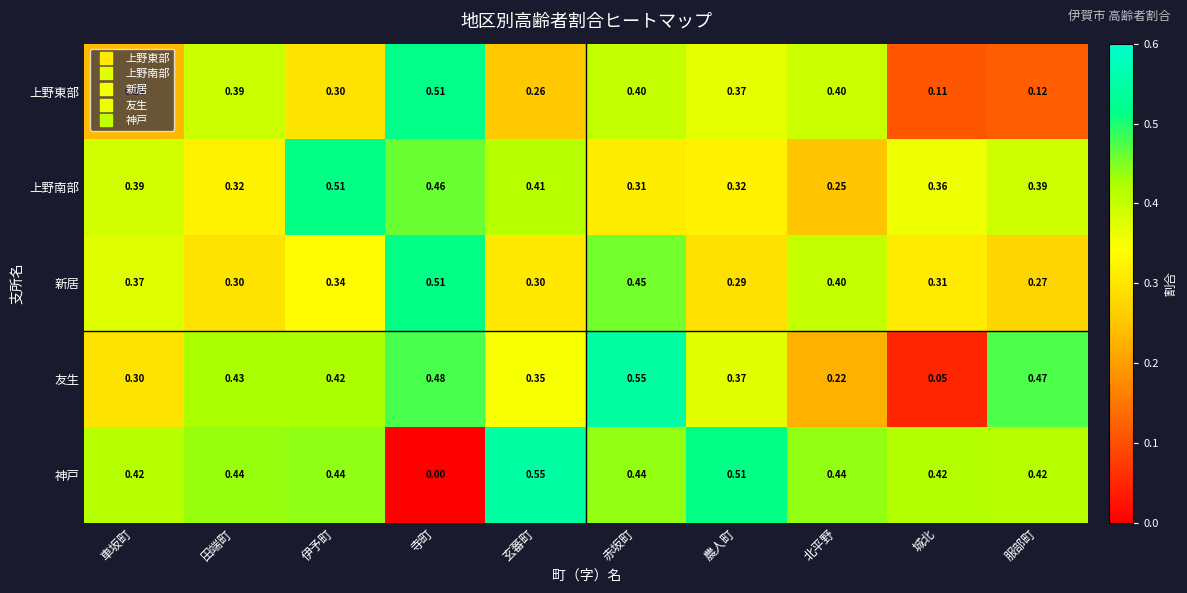

At which category is the sum across all series the highest?

赤坂町